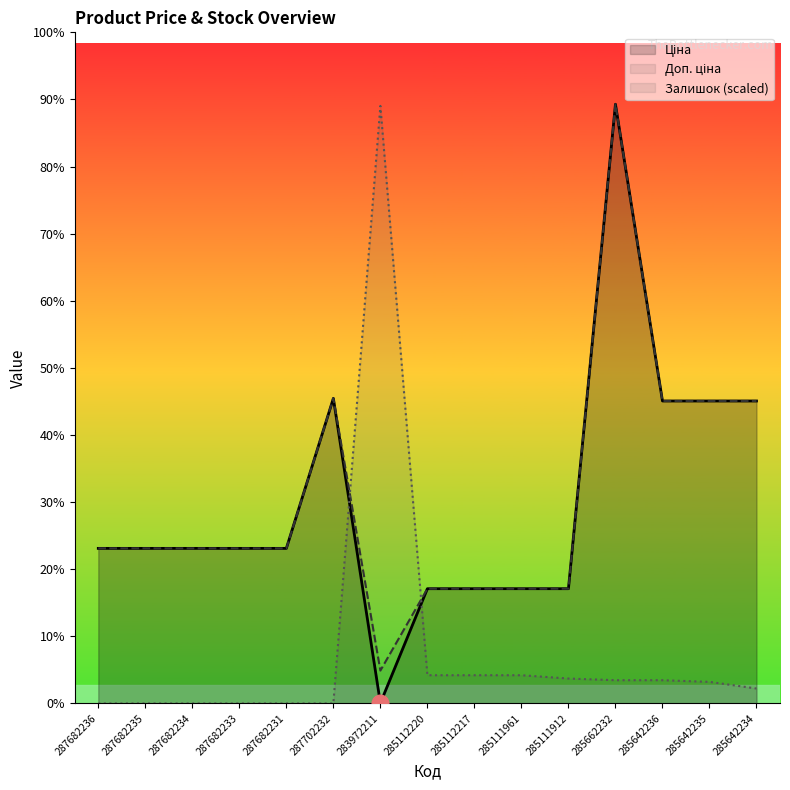

What is the value of the Доп. ціна point at the 8th from the left?

11188.2